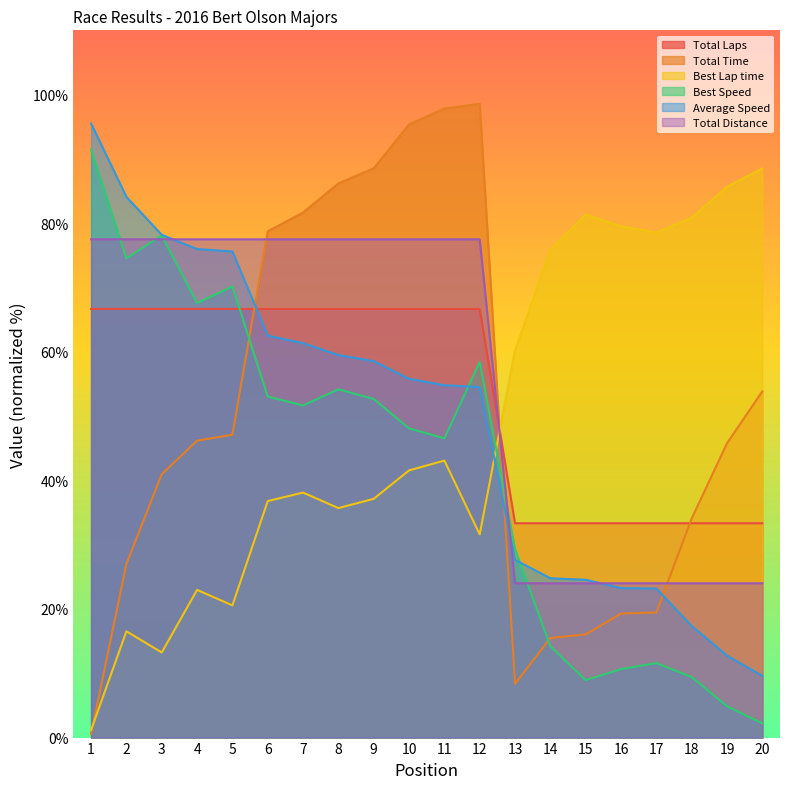

What is the highest value of the Total Laps series?

66.7